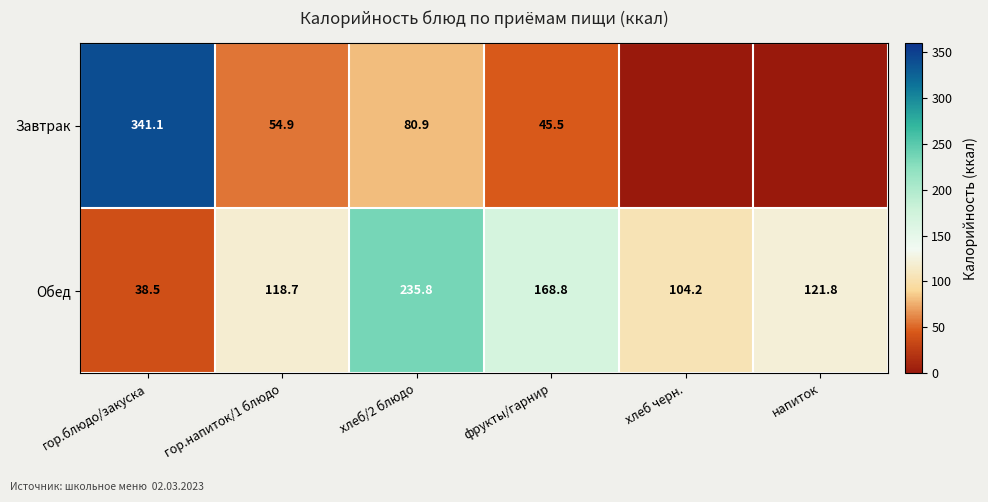

What is the total value across all series at гор.напиток/1 блюдо?

173.6